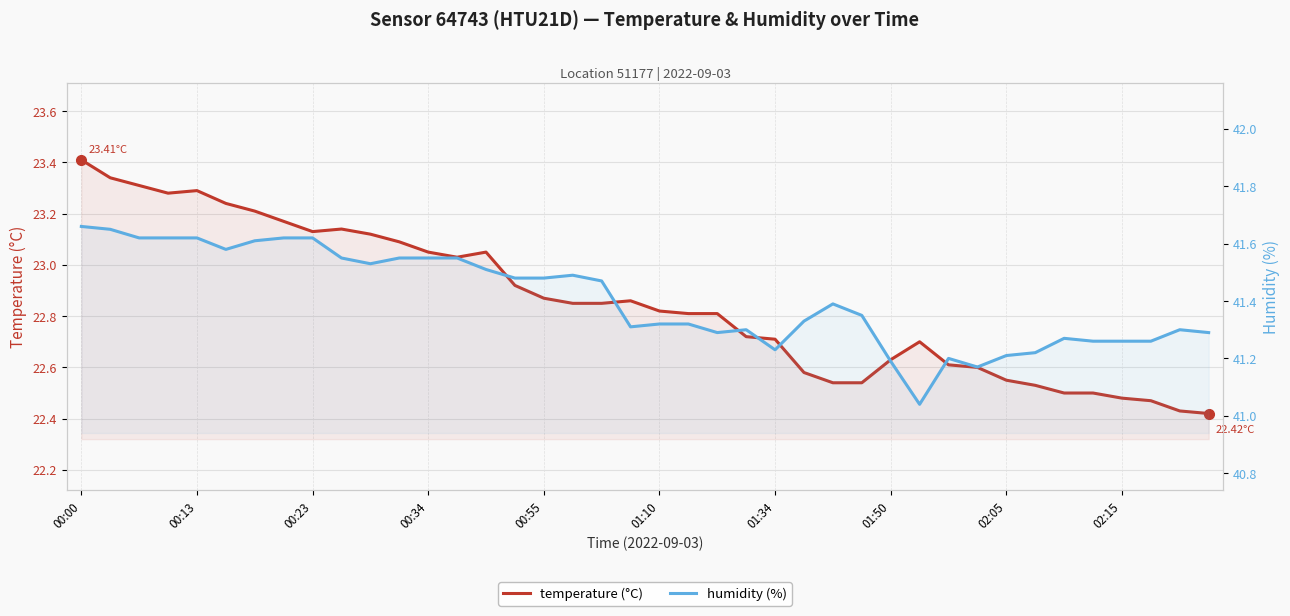

Which series has the widest spread of values?

temperature